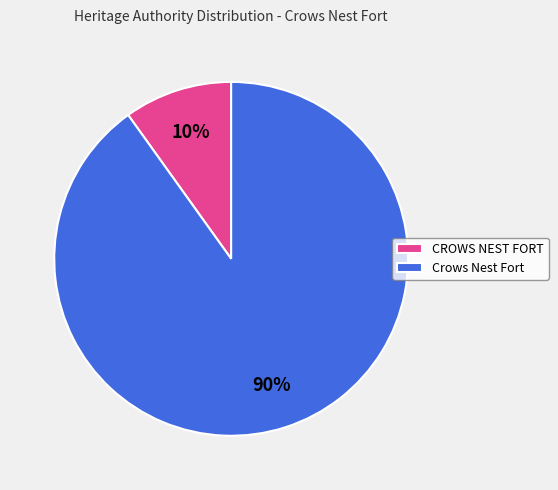

Rank the categories by value from lowest to highest.

CROWS NEST FORT, Crows Nest Fort